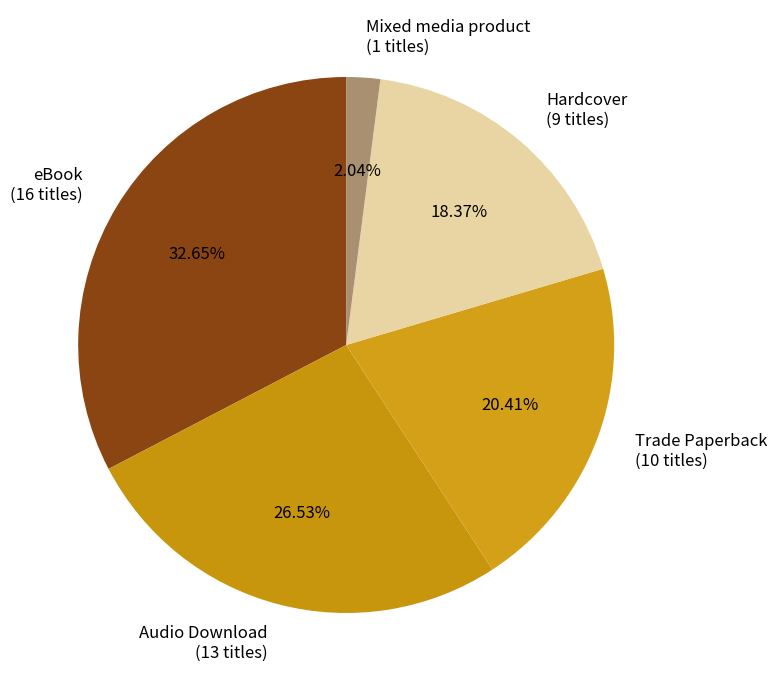

How many slices are in this pie chart?

5